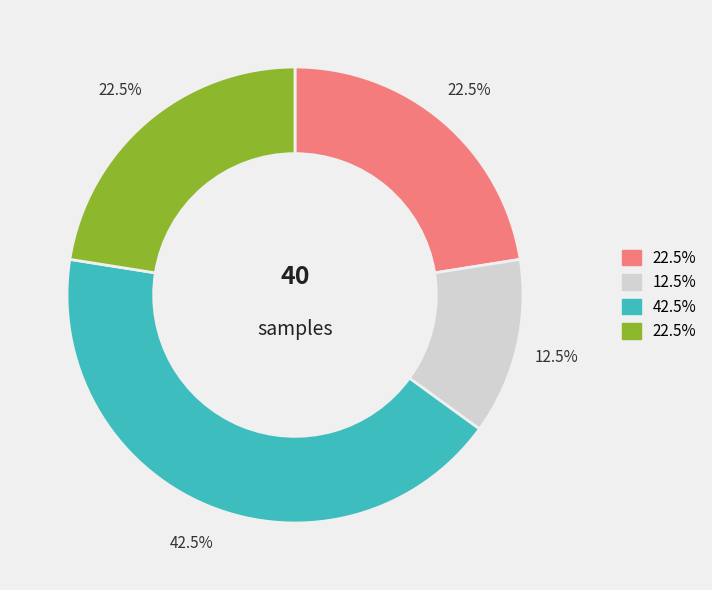

Does any single category account for the majority?

No